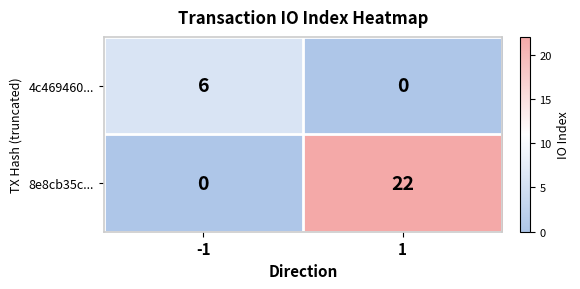

Reading left to right, what are all the values shown in this chart?

4c469460...: -1=6	1=0
8e8cb35c...: -1=0	1=22